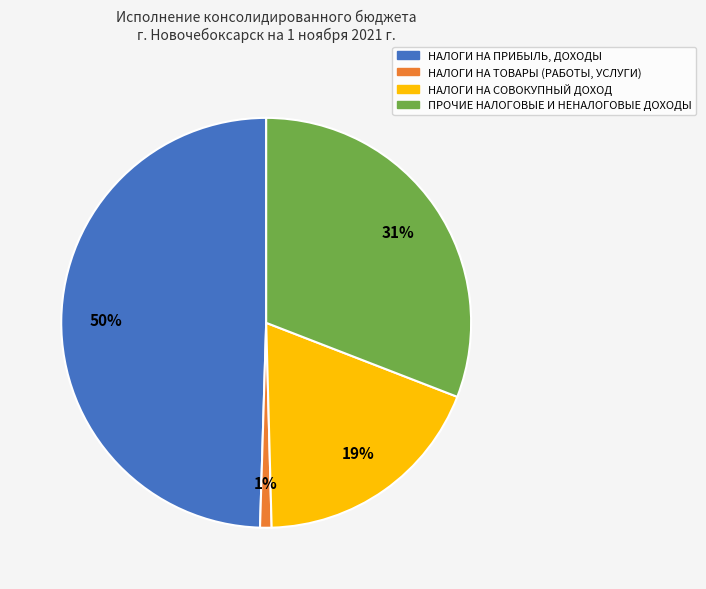

Count the number of slices in the pie.

4